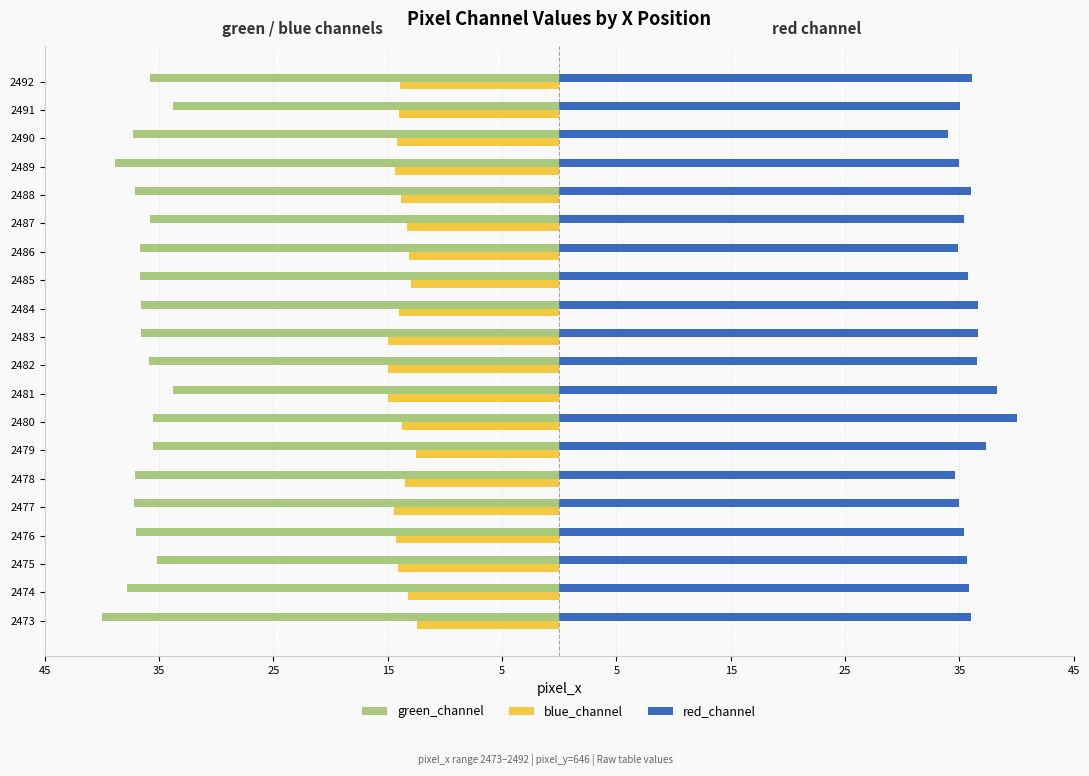

Which series has the largest total across all categories?

red_channel